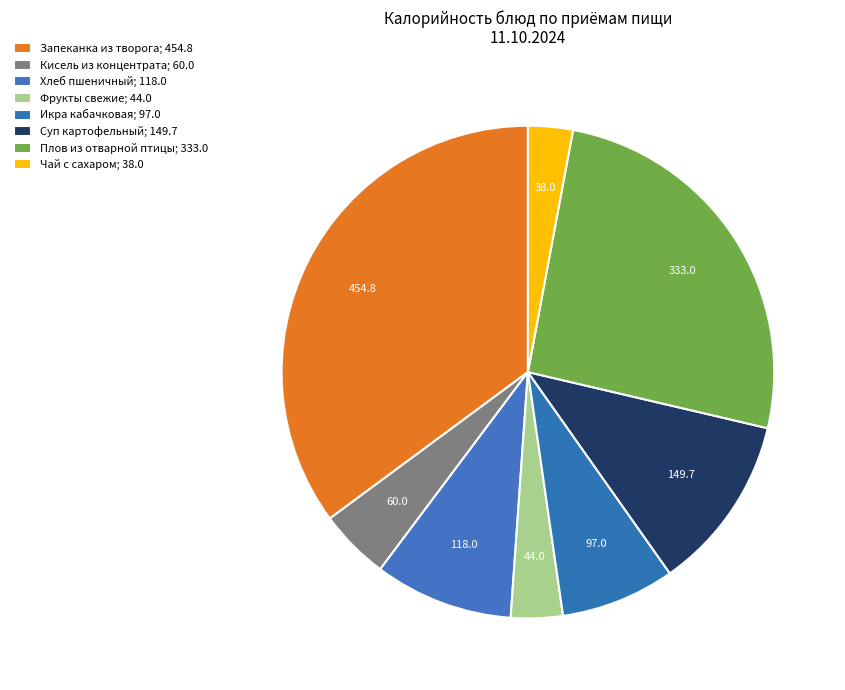

Which has a higher value, Кисель из концентрата or Фрукты свежие?

Кисель из концентрата